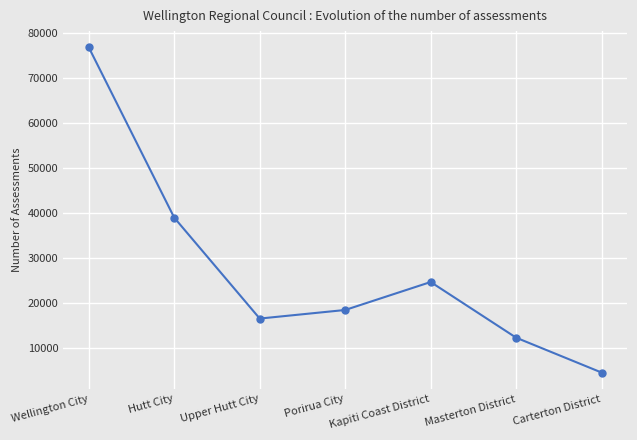

What is the ratio of the value at Masterton District to the value at Carterton District?

2.7